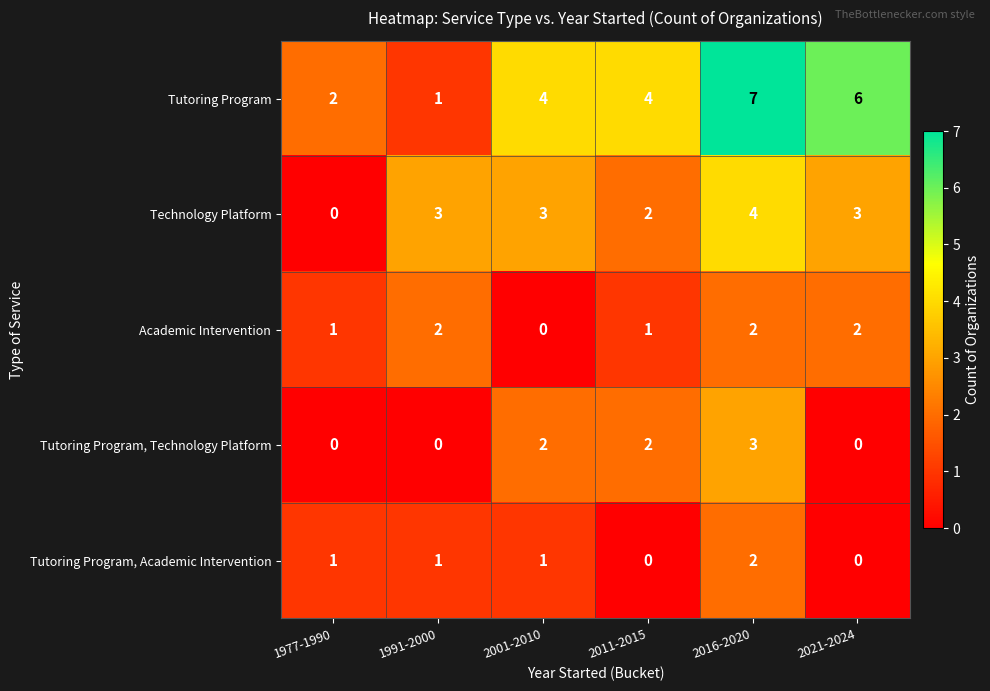

How many Tutoring Program values are between 2 and 6?

4